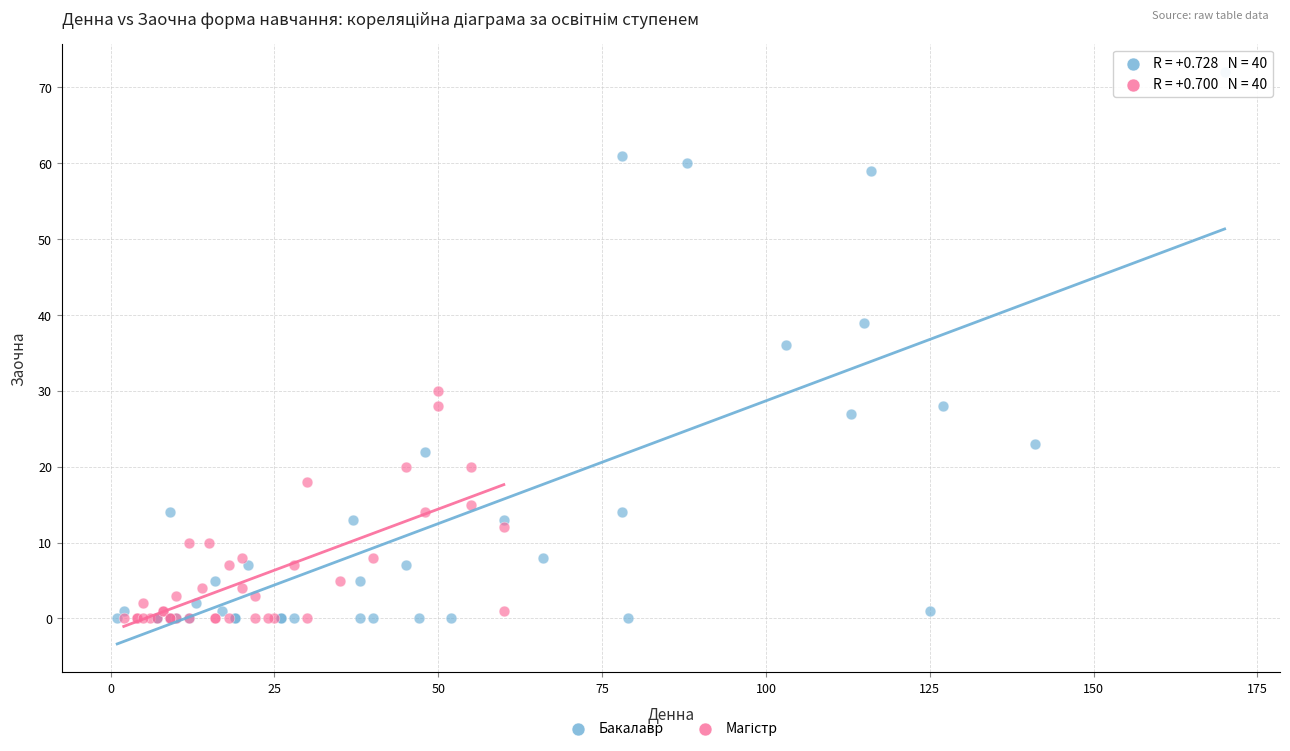

Which series has the widest spread of Y values?

Бакалавр